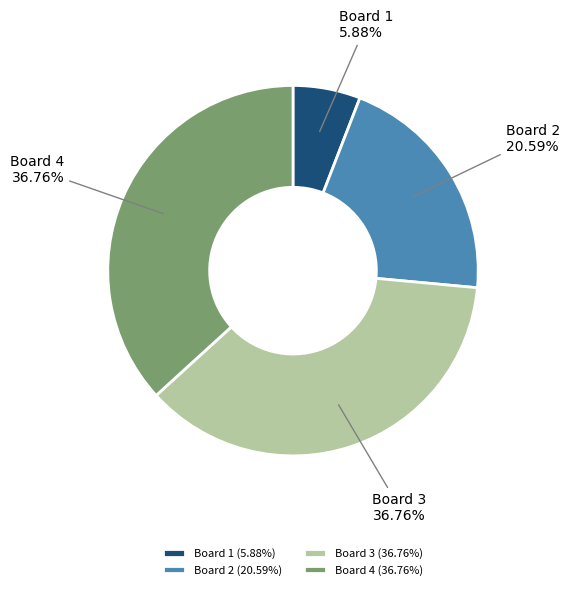

To the nearest percent, what is the difference between the largest and smallest slice percentages?

31%